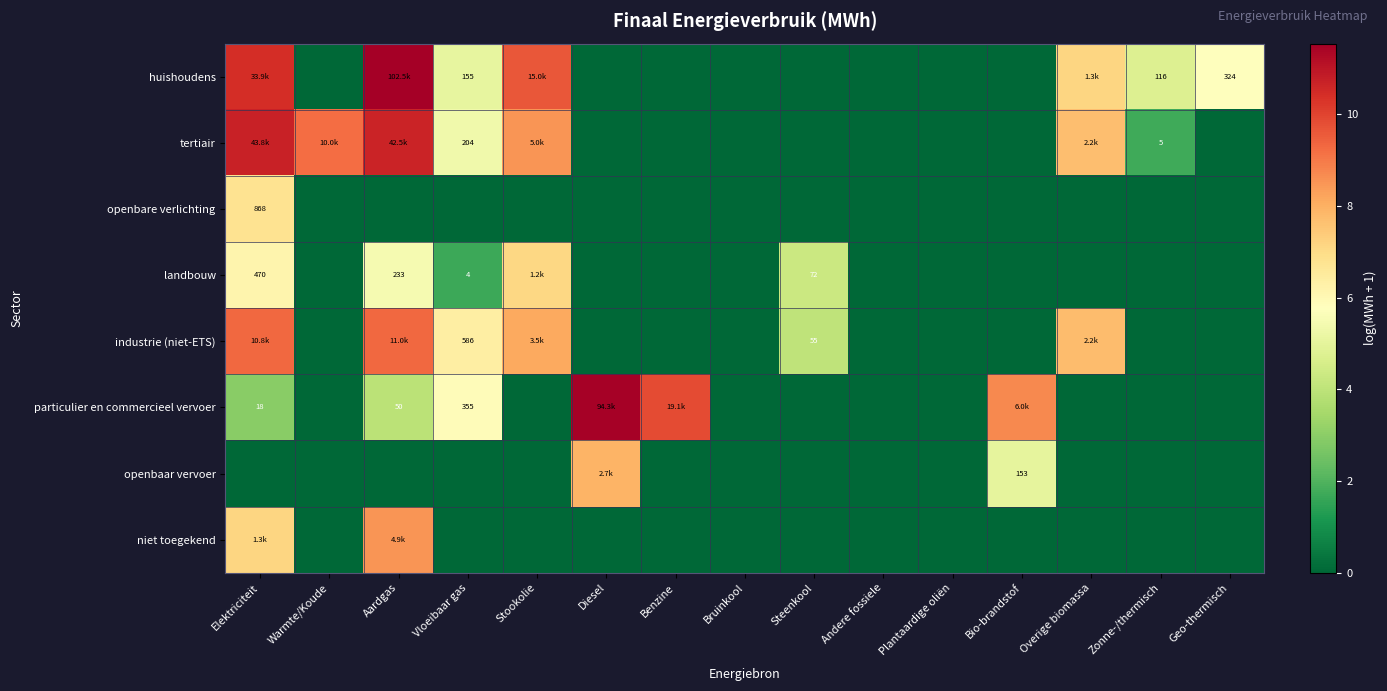

At which category is the sum across all series the highest?

Elektriciteit